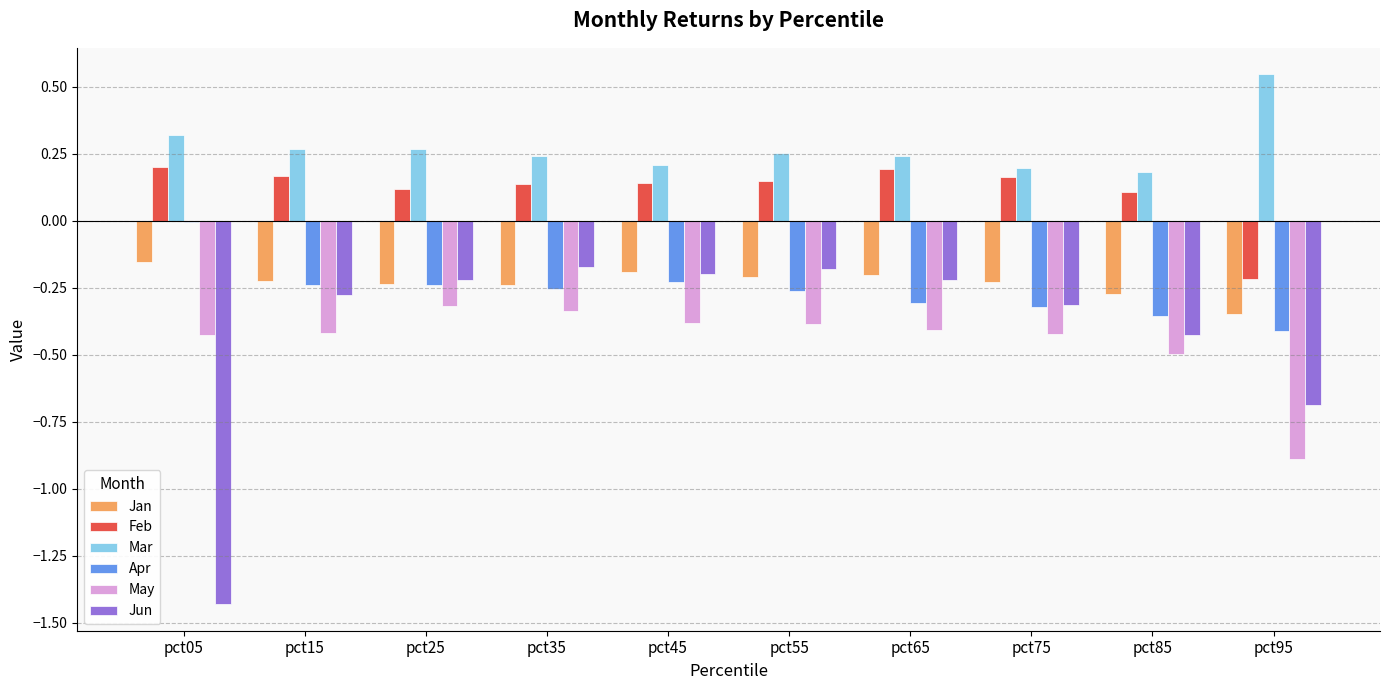

What are all the series names shown in the legend?

Jan, Feb, Mar, Apr, May, Jun